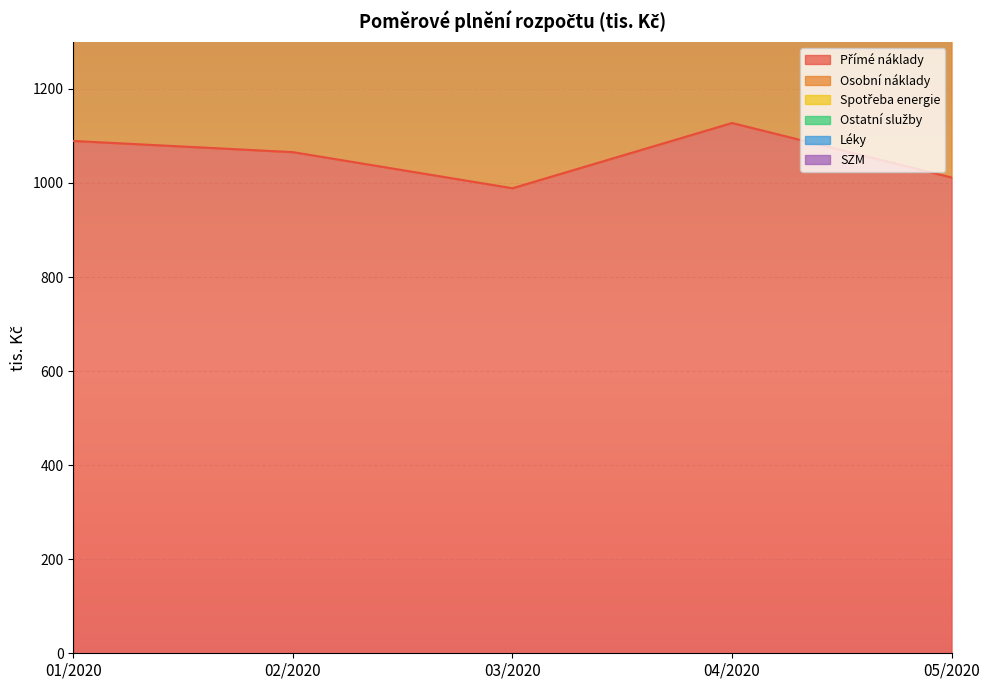

True or false: SZM and Léky intersect in this chart.

False